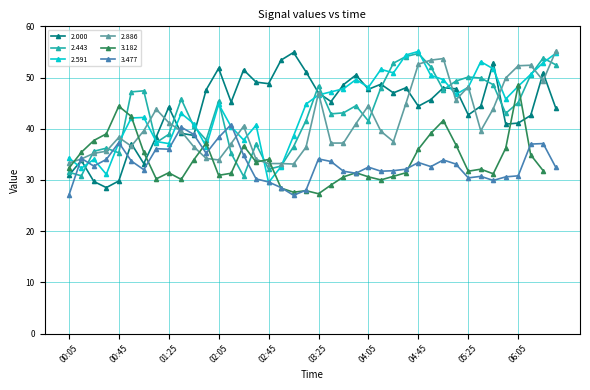

True or false: 2.443 has more than 1 interior local peaks.

True